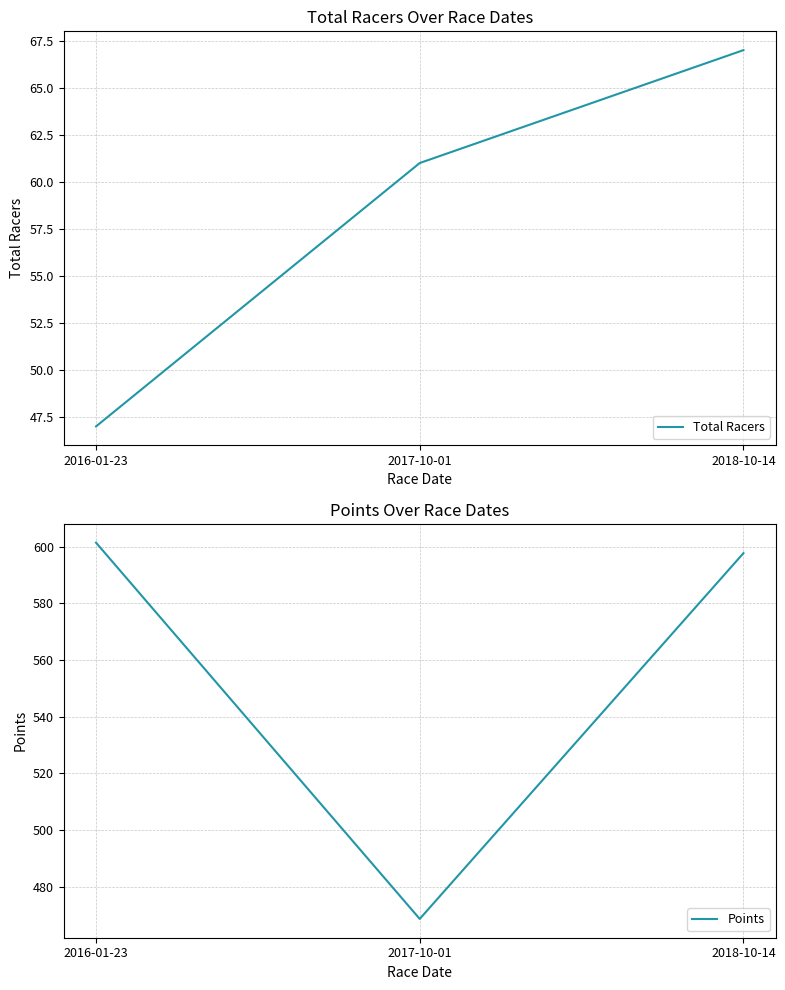

What is the label of the 1st point from the right?

2018-10-14